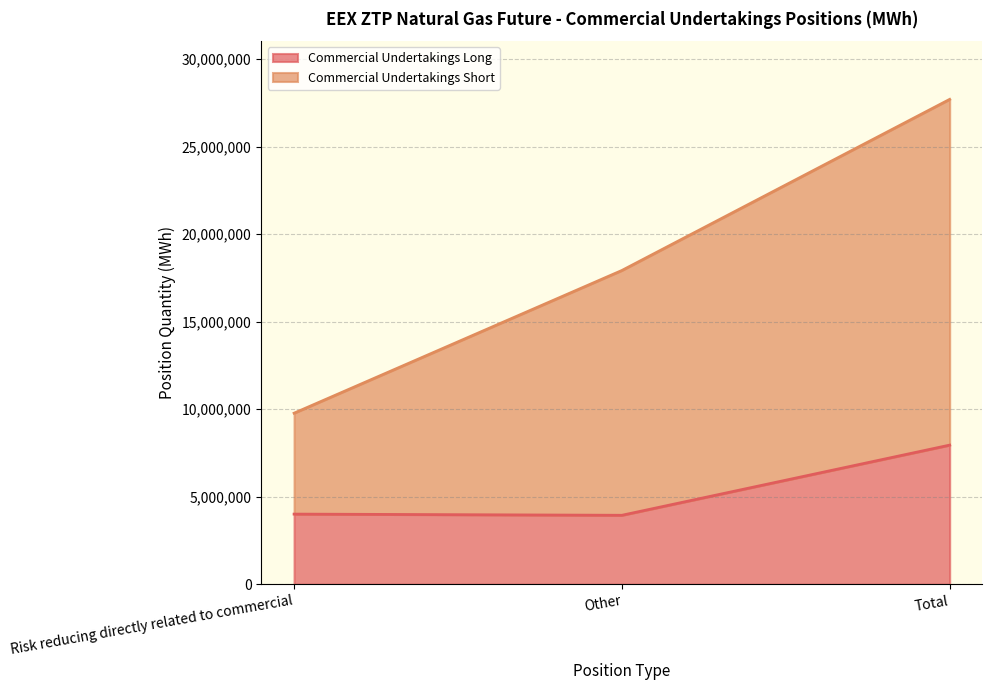

What is the value of the Commercial Undertakings Short point at the 3rd from the left?

27702756